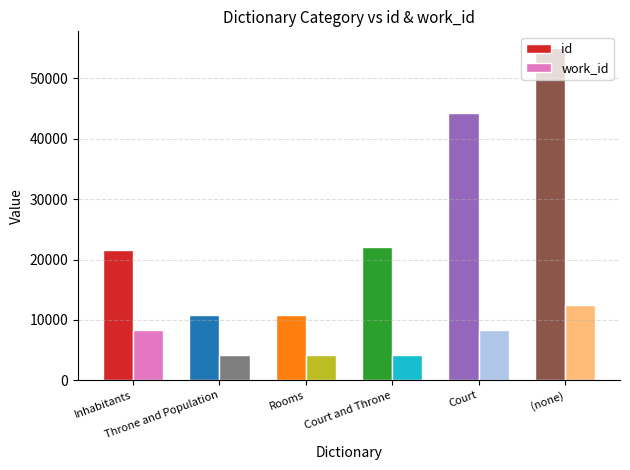

What is the maximum value shown in the chart?

55012